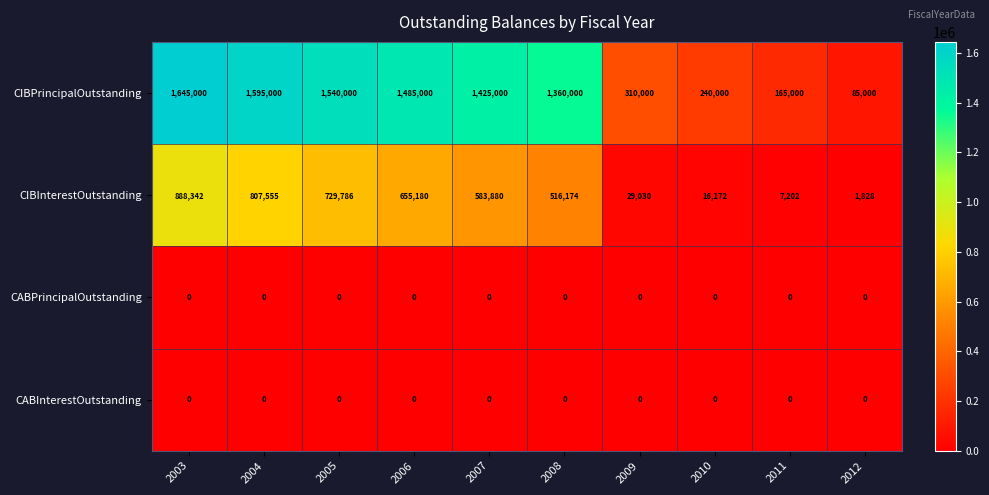

What is the spread (max minus min) of values at 2009?

310000